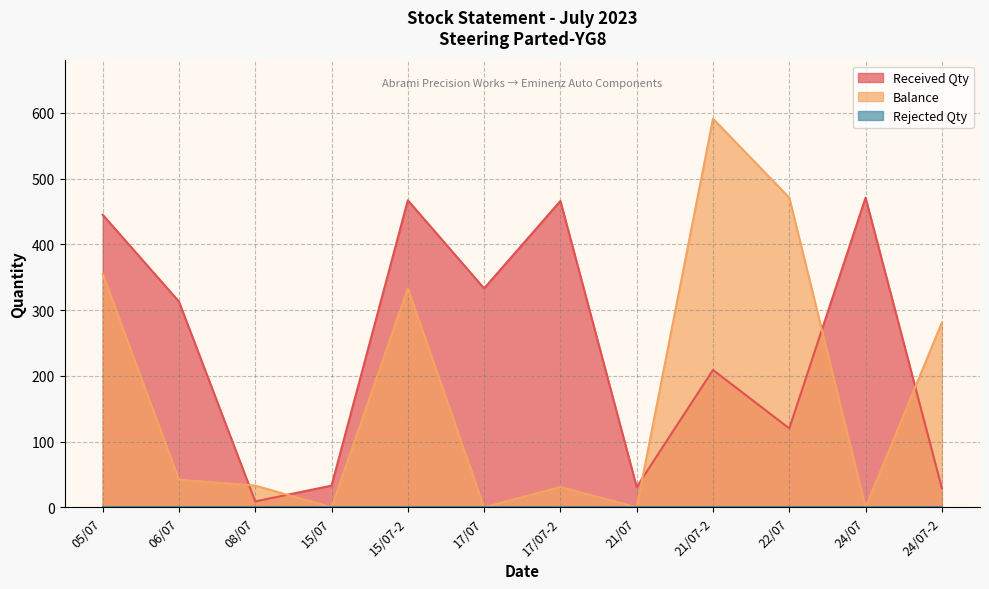

True or false: Received Qty has more than 0 points higher than both neighbors.

True